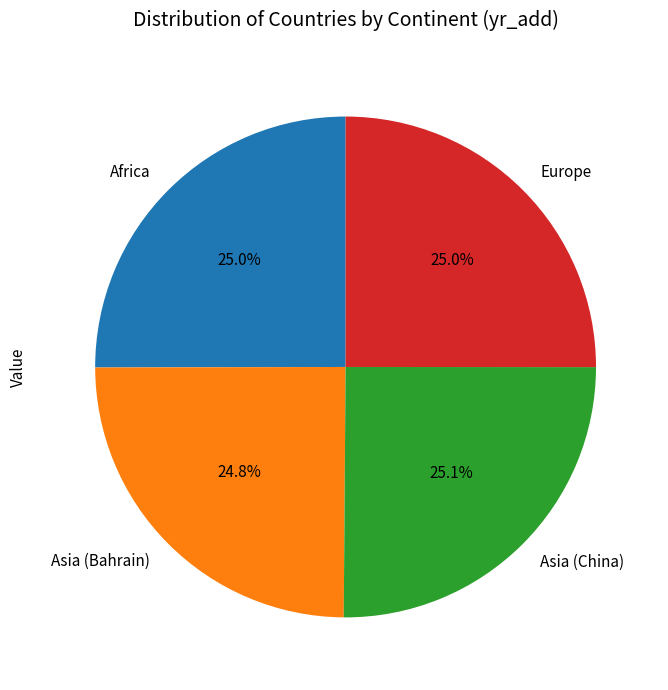

Do Africa and Europe together represent more than half of the pie?

Yes